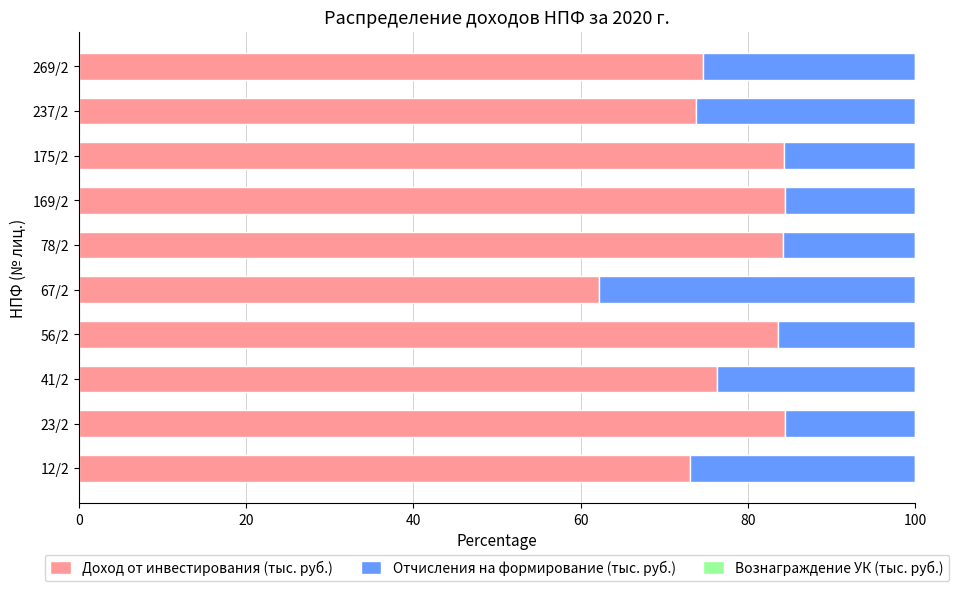

What is the difference between the second highest and minimum values in the Доход от инвестирования (тыс. руб.) series?

22.2